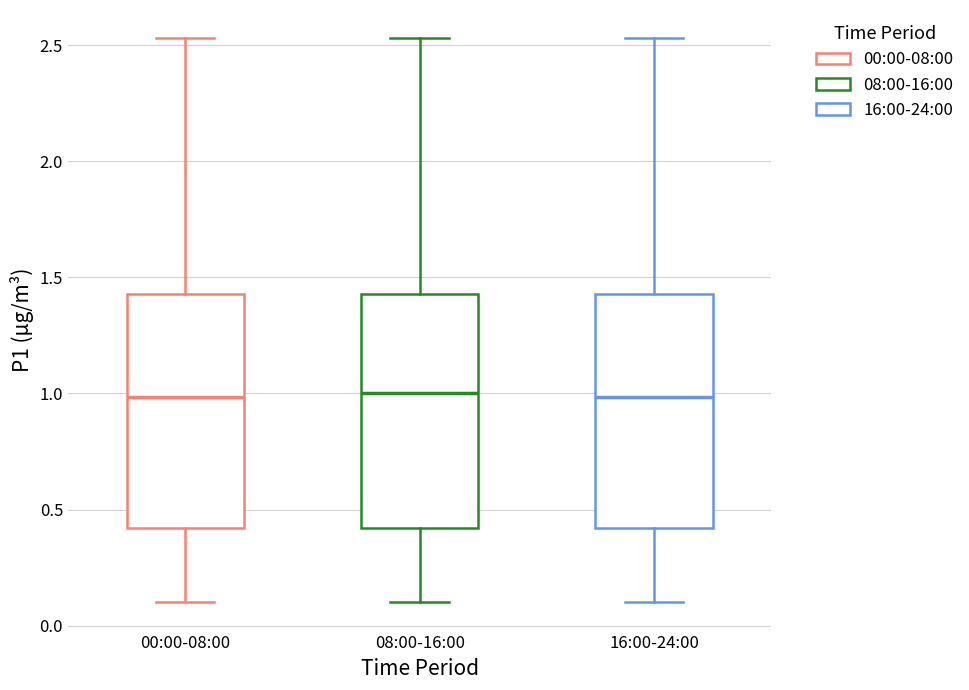

Where does the median line of the box for 00:00-08:00 sit on the y-axis? The values are not printed on the chart, so give them approximately, as read against the axis.

1.00